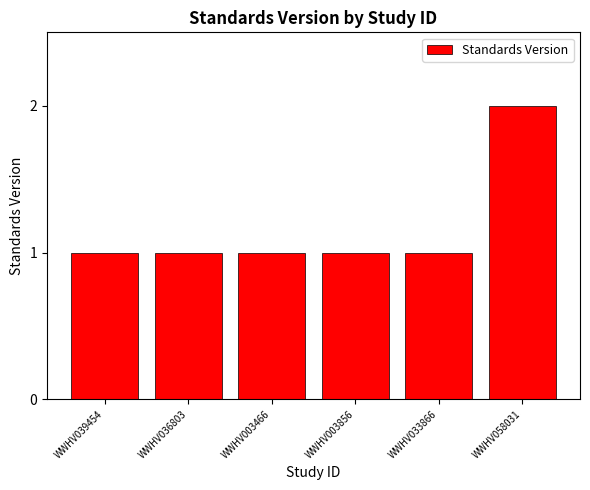

What is the value of the 6th bar from the left?

2